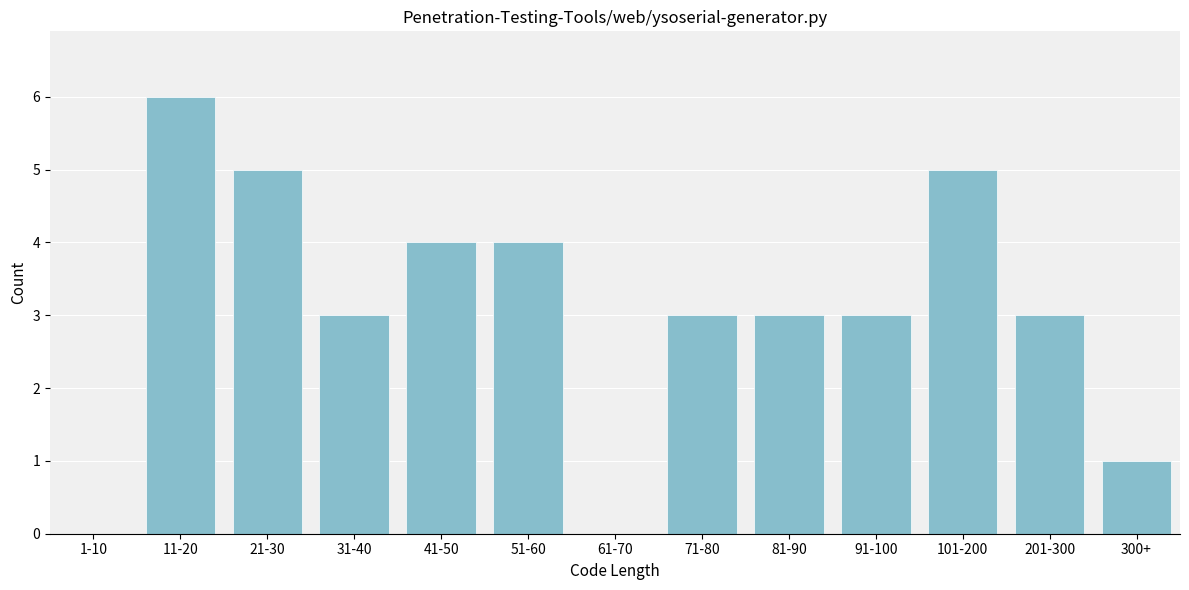

Reading left to right, transcribe all the data shown in this chart.

1-10=0	11-20=6	21-30=5	31-40=3	41-50=4	51-60=4	61-70=0	71-80=3	81-90=3	91-100=3	101-200=5	201-300=3	300+=1